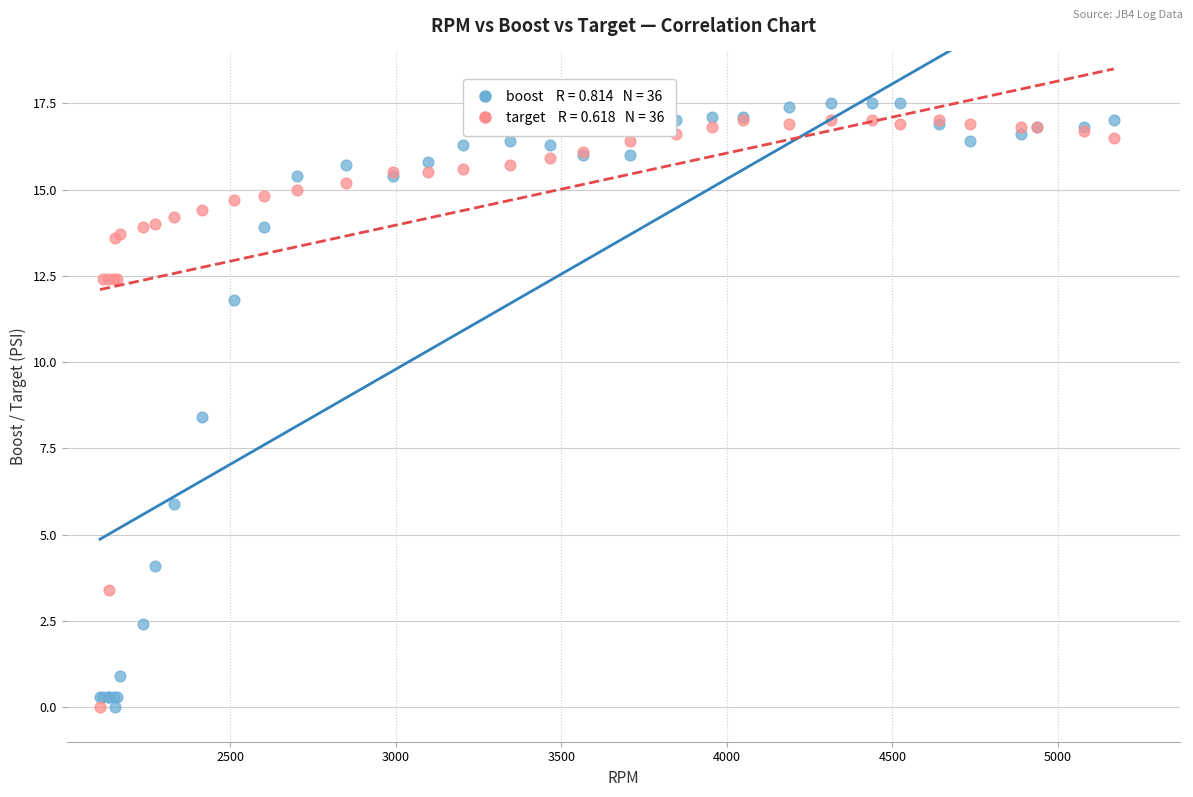

Across all series, what Y value is closest to 8?

8.4